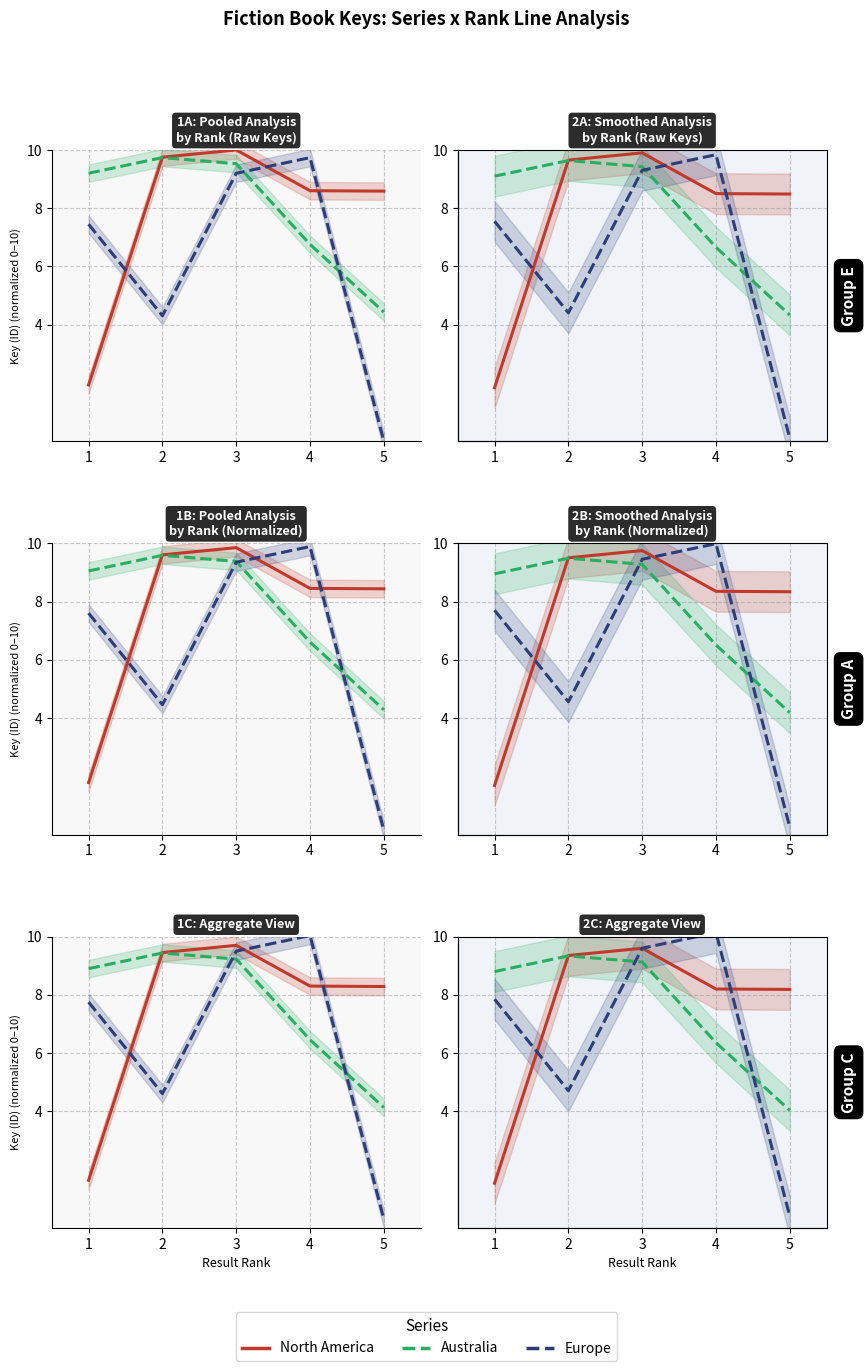

Reading left to right, list all the values displayed in this chart.

North America: 1=1.5	2=9.4	3=9.6	4=8.2	5=8.2
Australia: 1=8.8	2=9.3	3=9.1	4=6.4	5=4.0
Europe: 1=7.9	2=4.7	3=9.6	4=10.1	5=0.4